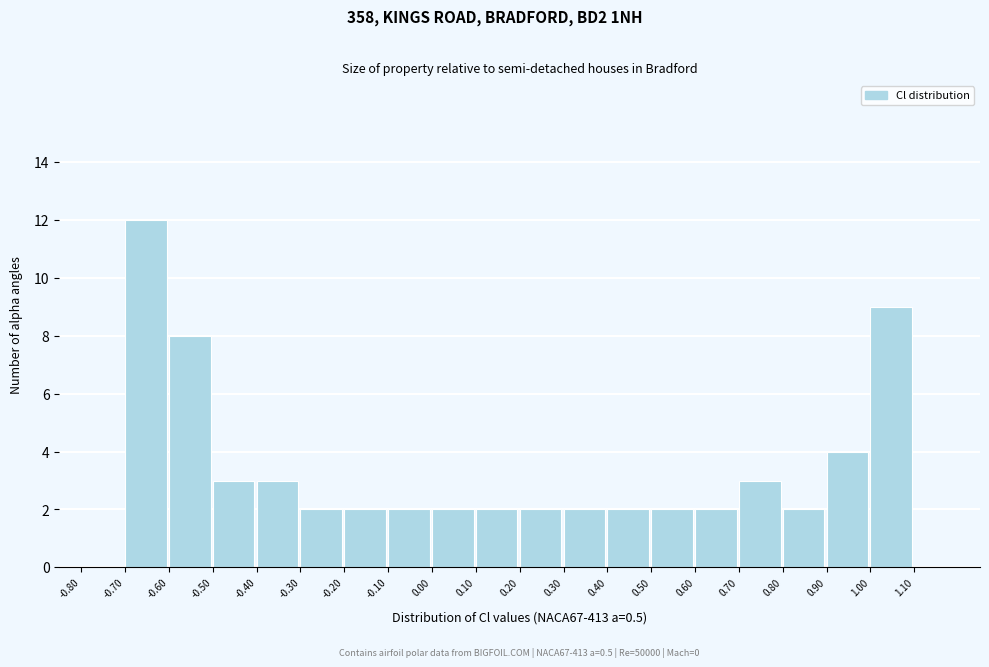

Which range on the x-axis has the tallest bar?

-0.7 to -0.6